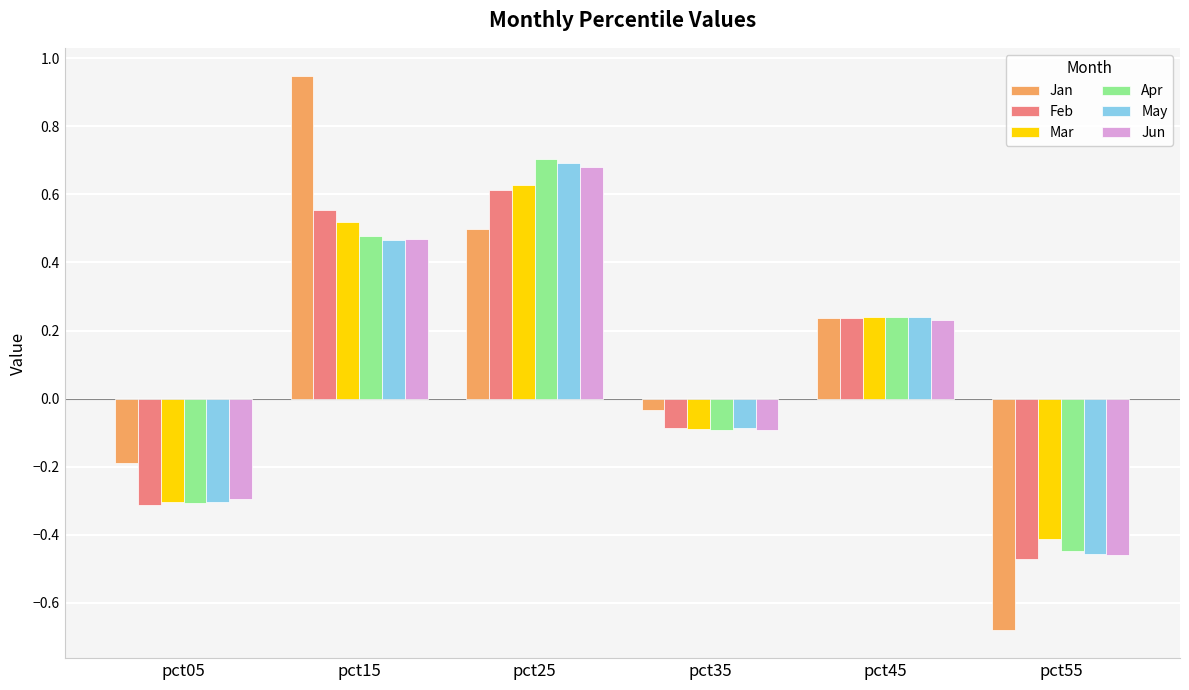

What is the total value across all series at pct05?

-1.7